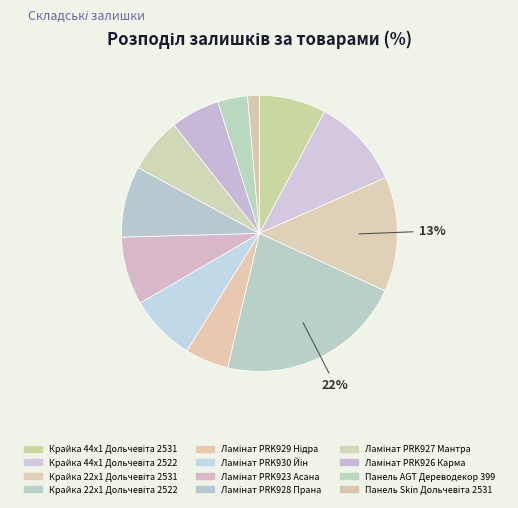

Is the sum of Панель AGT Дереводекор 399 and Ламінат PRK927 Мантра greater than half?

No